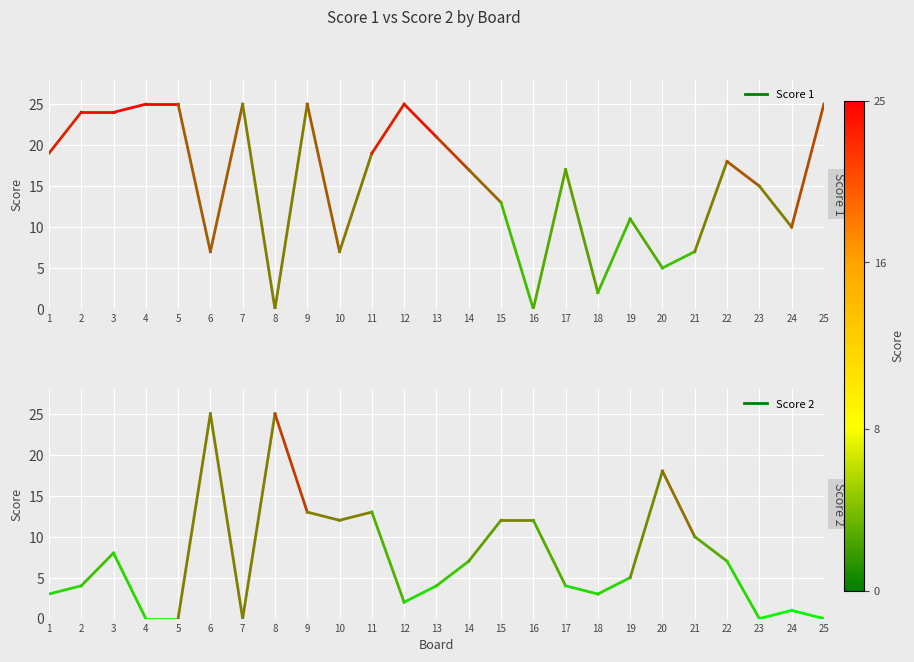

Count the number of categories in the chart.

25